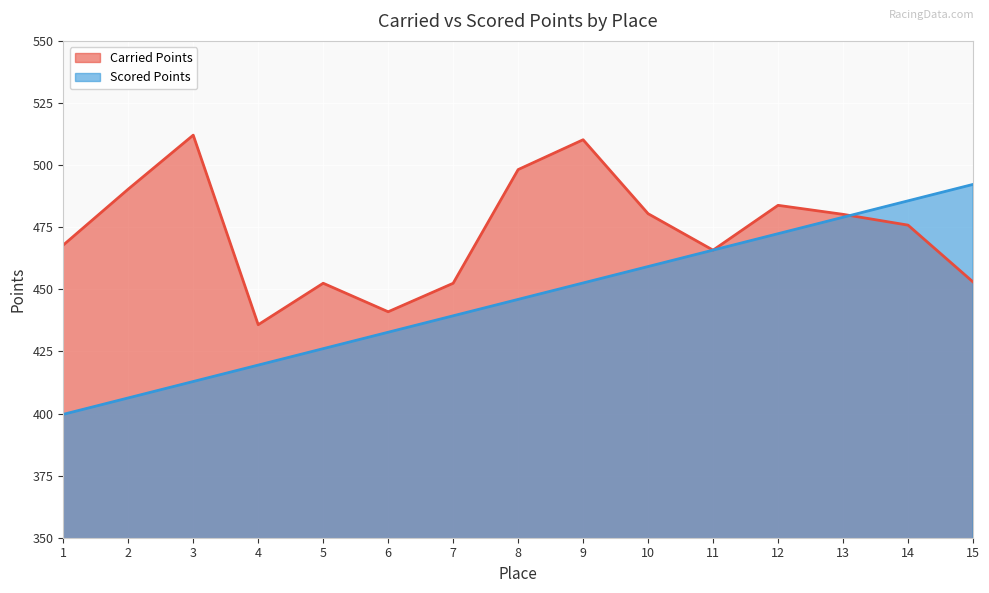

What is the minimum value for Carried Points?

435.7